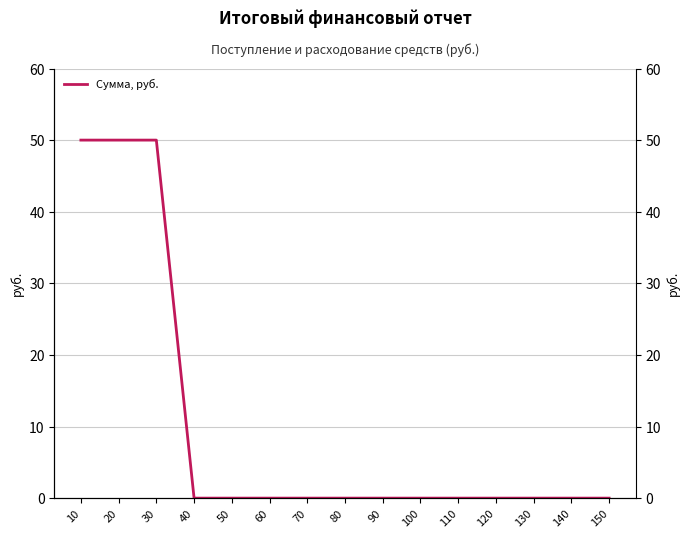

How many values exceed 0?

3